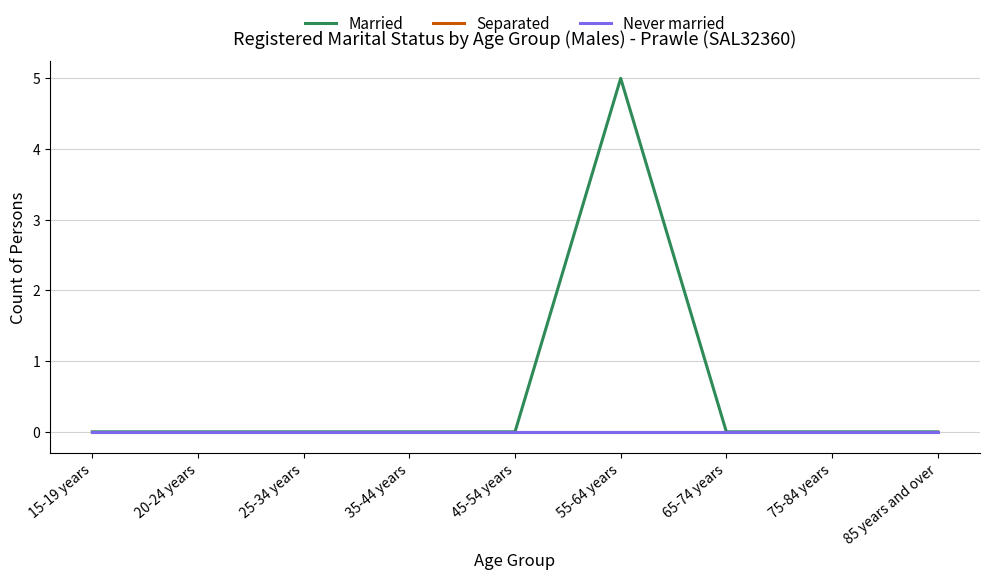

Is this an area chart (filled region under the line)?

No